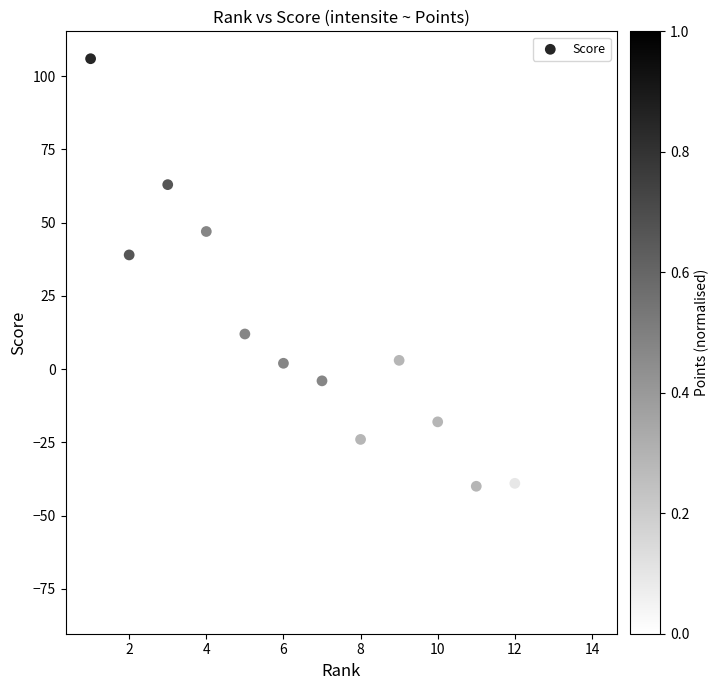

What is the range of X values (max minus min)?

13